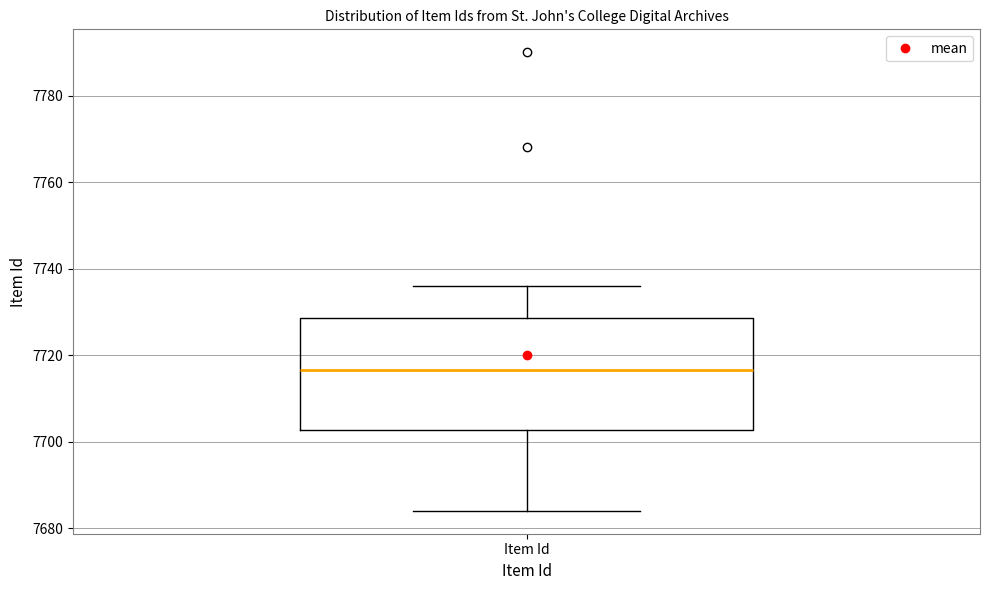

Transcribe this box plot: give where the median line is, the range the box spans, and where the two whiskers end, as read against the y-axis. The values are not printed on the chart, so give them approximately, as read against the axis.

median 7716, box 7702 to 7728, whiskers 7684 to 7736